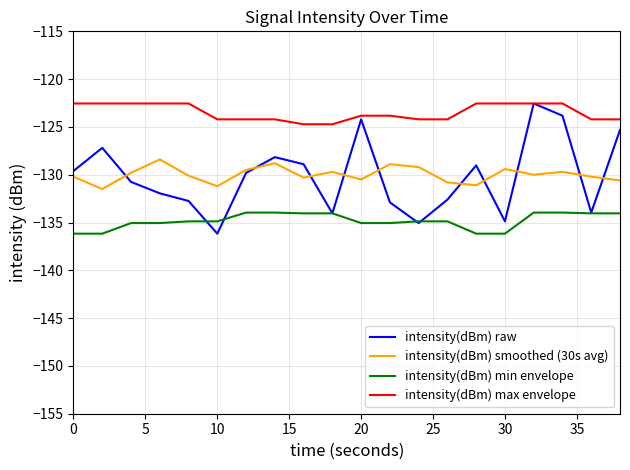

Which series has the largest range (max minus min)?

intensity(dBm) raw